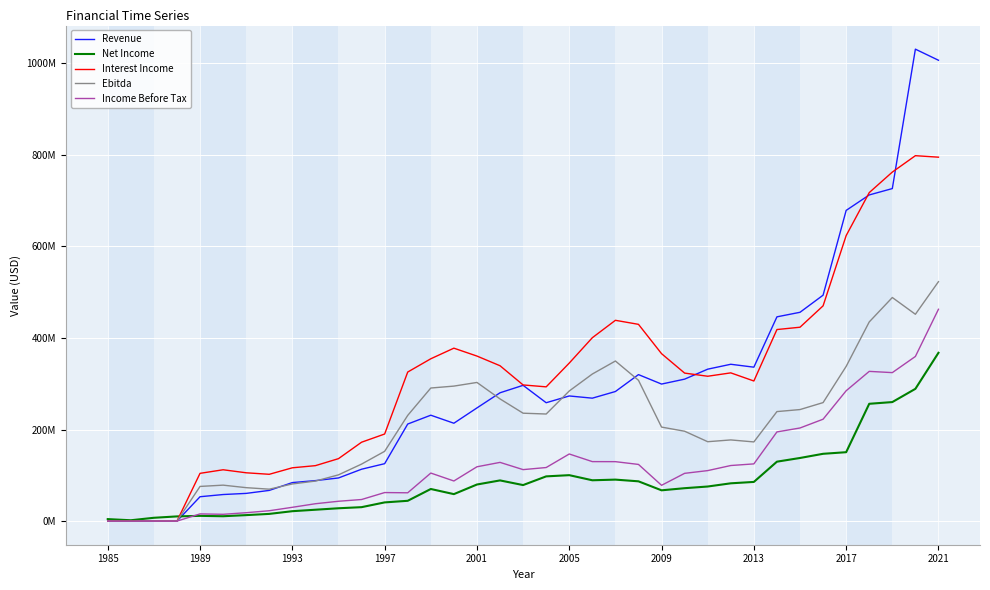

What are all the series names shown in the legend?

Revenue, Net Income, Interest Income, Ebitda, Income Before Tax